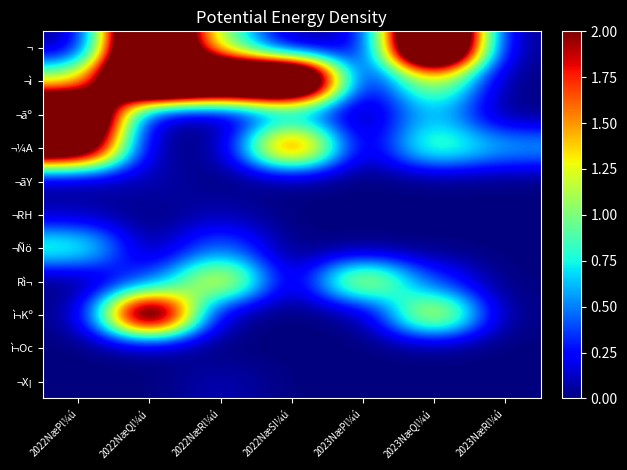

Reading right to left, transcribe all the data shown in this chart.

¬: 2023NæRl¼ú=0.0	2023NæQl¼ú=4.3	2023NæPl¼ú=0.1	2022NæSl¼ú=0.0	2022NæRl¼ú=1.0	2022NæQl¼ú=3.9	2022NæPl¼ú=0.0
¬ì: 2023NæRl¼ú=0.0	2023NæQl¼ú=1.2	2023NæPl¼ú=0.0	2022NæSl¼ú=4.2	2022NæRl¼ú=3.7	2022NæQl¼ú=4.6	2022NæPl¼ú=1.1
¬ãº: 2023NæRl¼ú=0.0	2023NæQl¼ú=0.7	2023NæPl¼ú=0.0	2022NæSl¼ú=0.5	2022NæRl¼ú=0.0	2022NæQl¼ú=0.0	2022NæPl¼ú=3.7
¬¼A: 2023NæRl¼ú=0.6	2023NæQl¼ú=1.0	2023NæPl¼ú=0.0	2022NæSl¼ú=2.1	2022NæRl¼ú=0.0	2022NæQl¼ú=0.0	2022NæPl¼ú=2.9
¬ãY: 2023NæRl¼ú=0.0	2023NæQl¼ú=0.0	2023NæPl¼ú=0.0	2022NæSl¼ú=0.0	2022NæRl¼ú=0.0	2022NæQl¼ú=0.1	2022NæPl¼ú=0.0
¬RH: 2023NæRl¼ú=0.0	2023NæQl¼ú=0.0	2023NæPl¼ú=0.0	2022NæSl¼ú=0.0	2022NæRl¼ú=0.1	2022NæQl¼ú=0.0	2022NæPl¼ú=0.1
¬Ñö: 2023NæRl¼ú=0.0	2023NæQl¼ú=0.0	2023NæPl¼ú=0.0	2022NæSl¼ú=0.0	2022NæRl¼ú=0.5	2022NæQl¼ú=0.0	2022NæPl¼ú=0.9
Rì¬: 2023NæRl¼ú=0.0	2023NæQl¼ú=0.3	2023NæPl¼ú=1.4	2022NæSl¼ú=0.0	2022NæRl¼ú=1.5	2022NæQl¼ú=0.3	2022NæPl¼ú=0.0
ì¬Kº: 2023NæRl¼ú=0.0	2023NæQl¼ú=1.5	2023NæPl¼ú=0.0	2022NæSl¼ú=0.0	2022NæRl¼ú=0.0	2022NæQl¼ú=3.1	2022NæPl¼ú=0.0
ì¬Oc: 2023NæRl¼ú=0.0	2023NæQl¼ú=0.0	2023NæPl¼ú=0.0	2022NæSl¼ú=0.0	2022NæRl¼ú=0.0	2022NæQl¼ú=0.0	2022NæPl¼ú=0.0
¬X¡: 2023NæRl¼ú=0.0	2023NæQl¼ú=0.0	2023NæPl¼ú=0.0	2022NæSl¼ú=0.0	2022NæRl¼ú=0.1	2022NæQl¼ú=0.0	2022NæPl¼ú=0.0